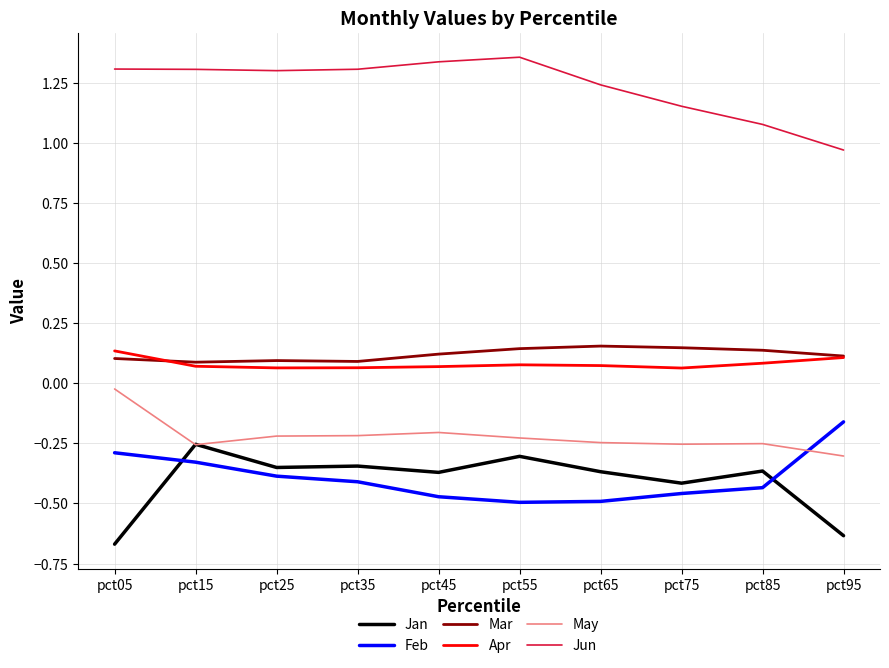

Is the value of Feb at pct55 greater than the value of Jan at pct95?

Yes